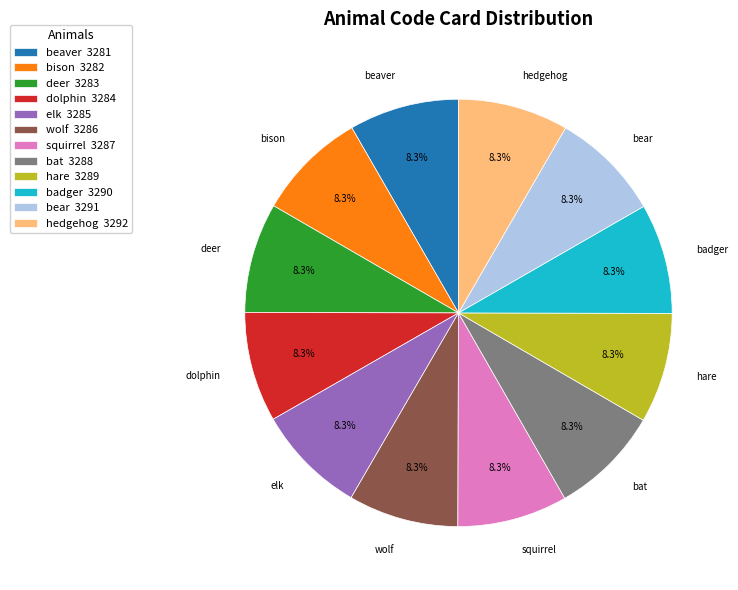

Does elk account for over 50% of the chart?

No